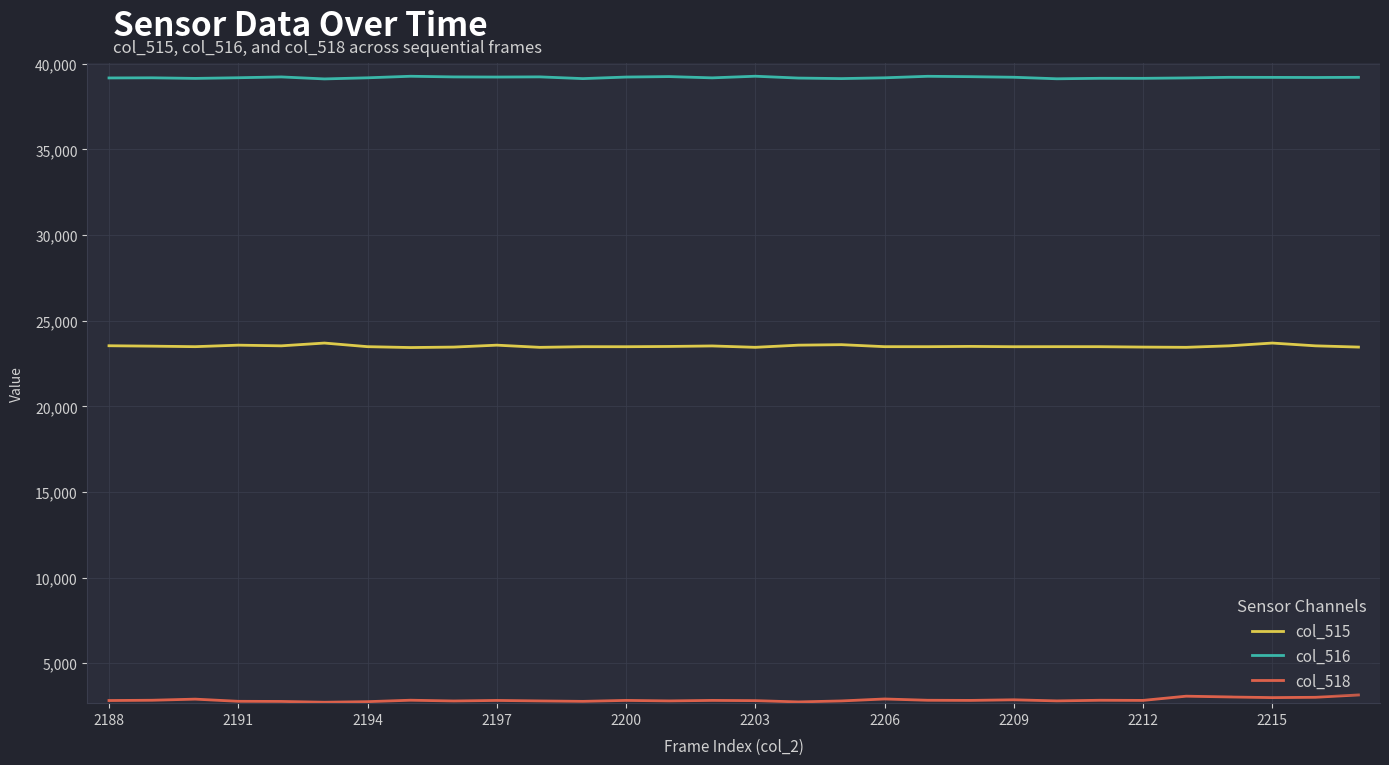

True or false: col_518 and col_515 intersect in this chart.

False